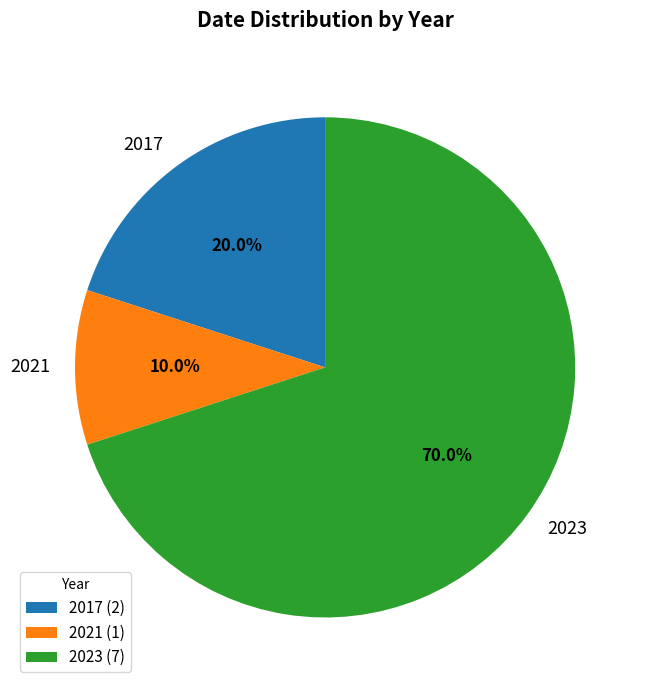

Is there a majority slice in this chart?

Yes